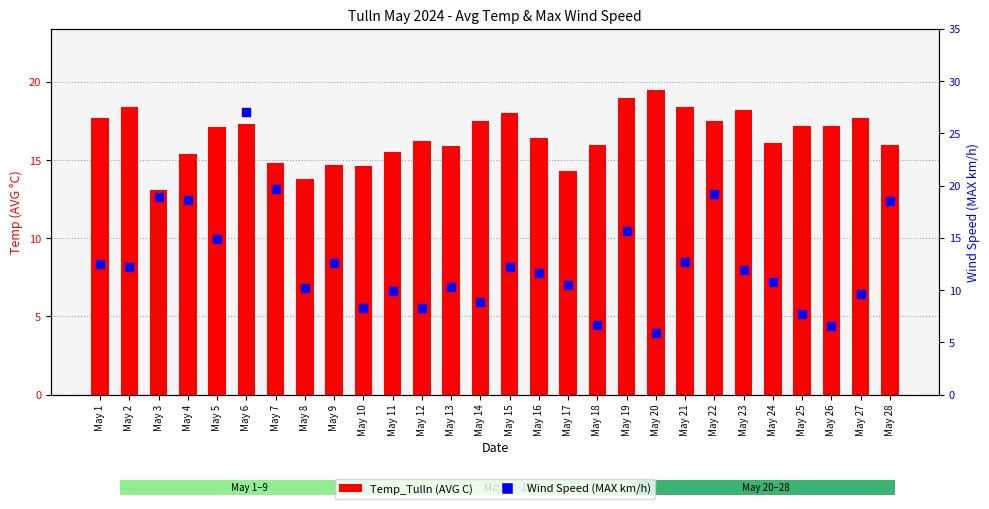

At how many categories does at least one series exceed 10?

28